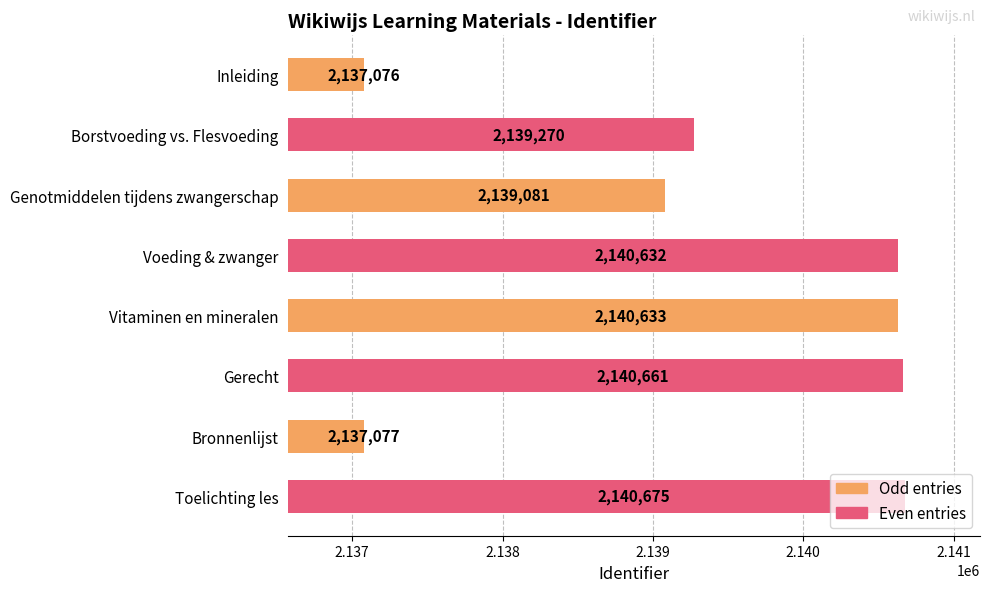

What is the difference between the maximum and minimum values?

3599